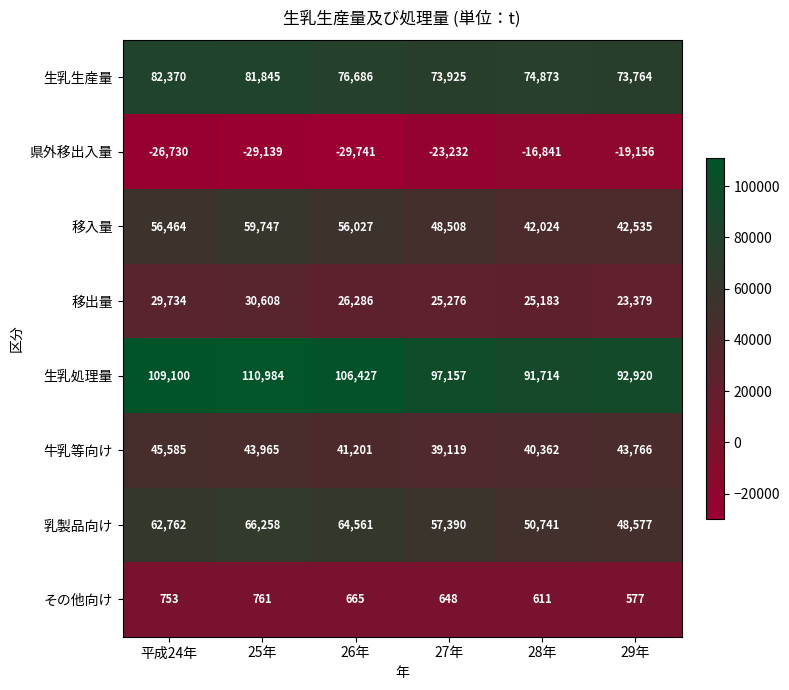

The 移出量 series shows 46129 at 平成24年. True or false?

False